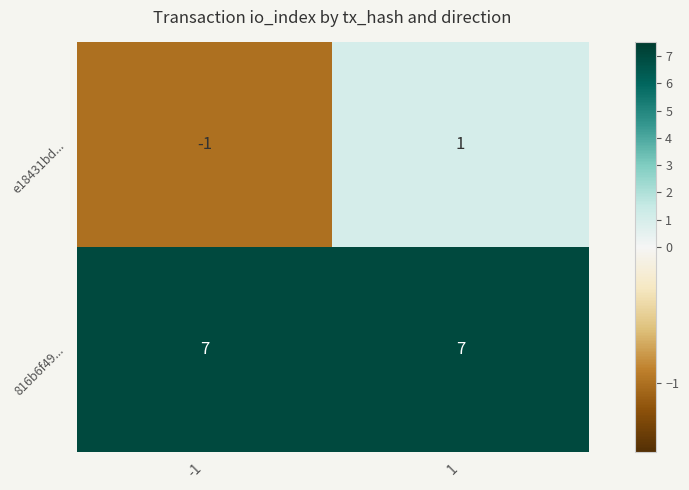

Reading left to right, what are all the values shown in this chart?

e18431bd...: -1	1
816b6f49...: 7	7